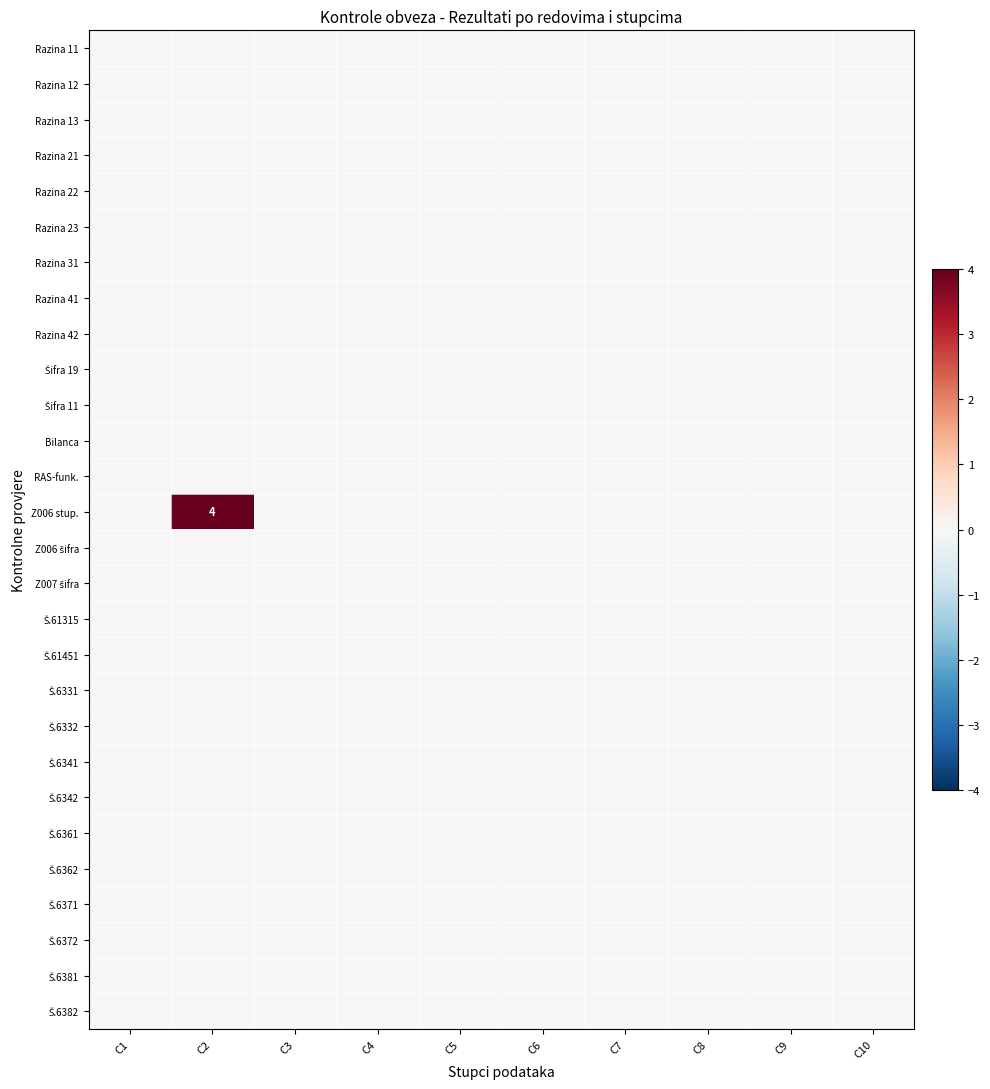

The value of Š.6381 at C2 is 0. True or false?

True